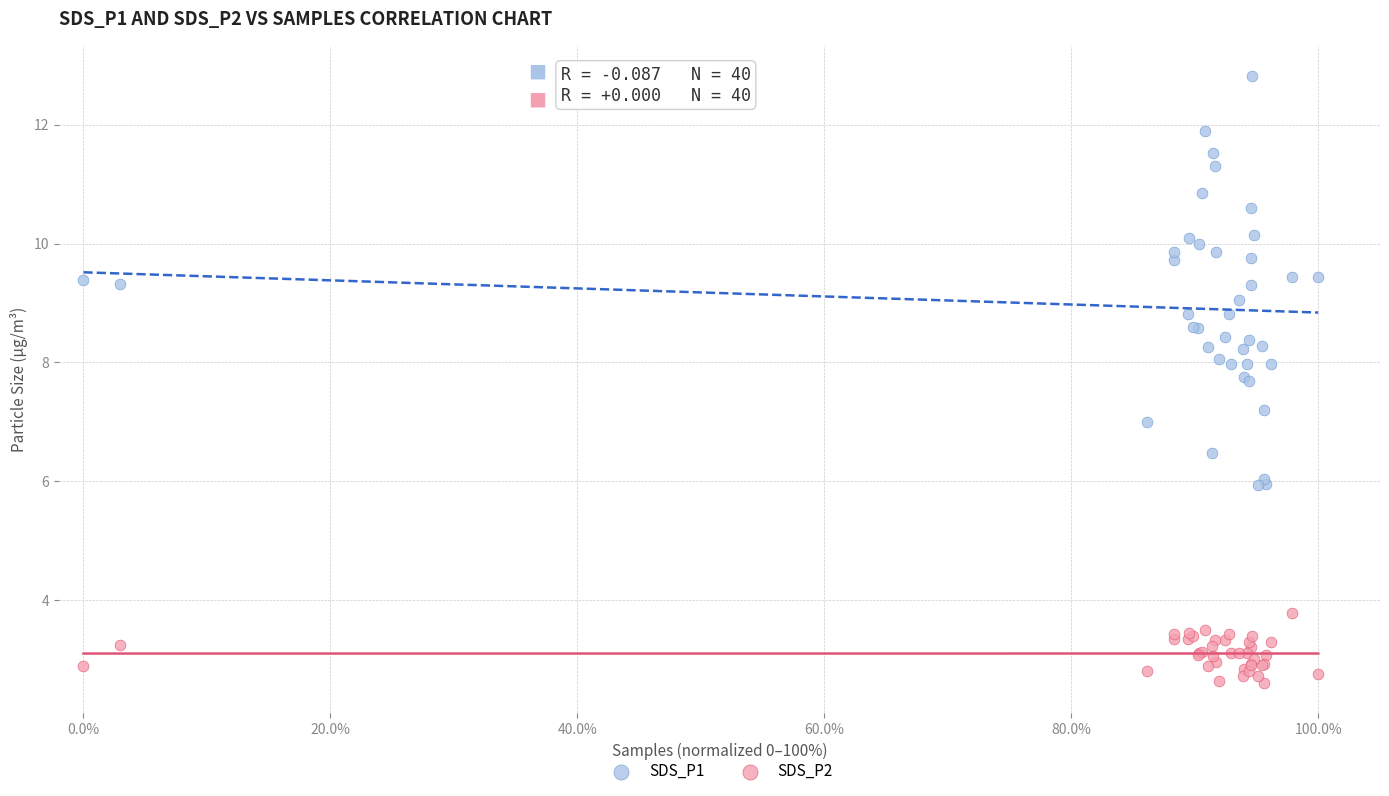

Which series has the largest Y range (max minus min)?

SDS_P1